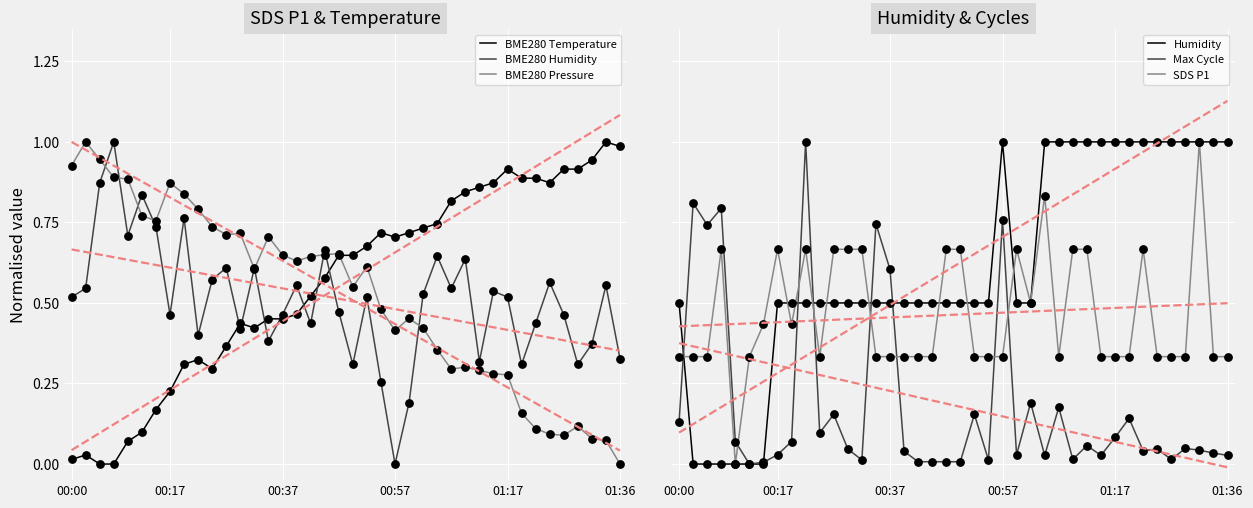

What is the total value across all series at 6?

2.1